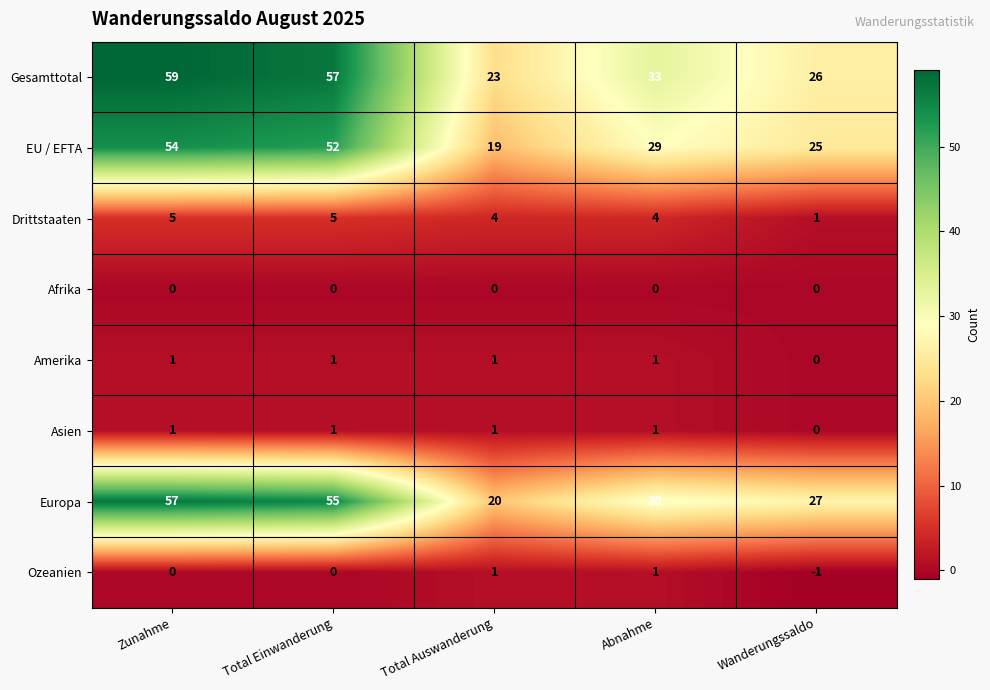

What is the difference between the maximum and minimum values in the EU / EFTA series?

35